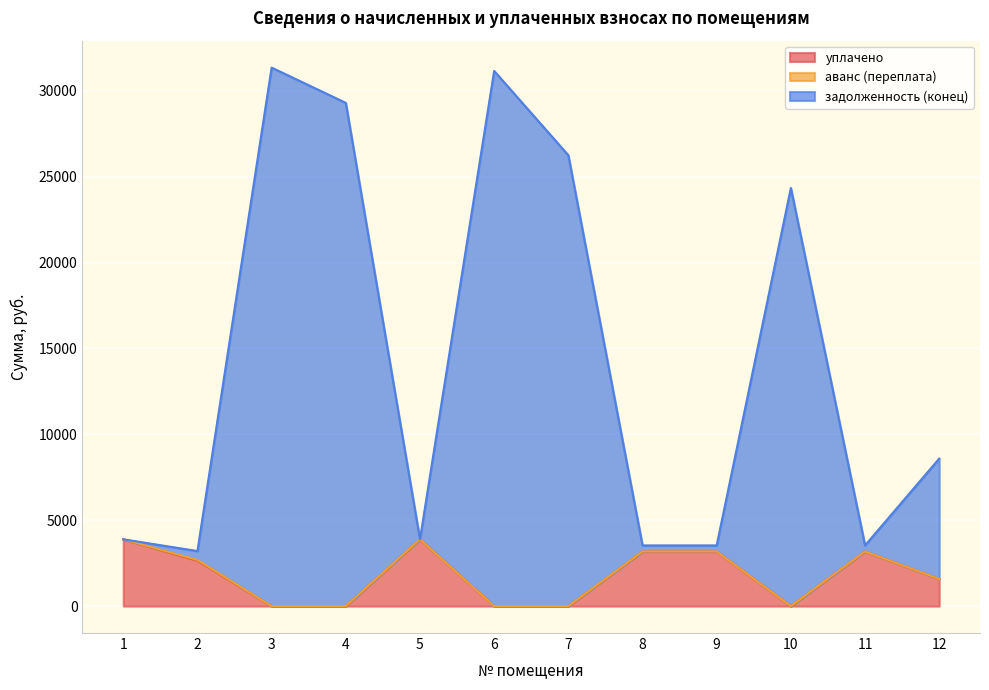

What is the total value across all series at 6?

31157.8